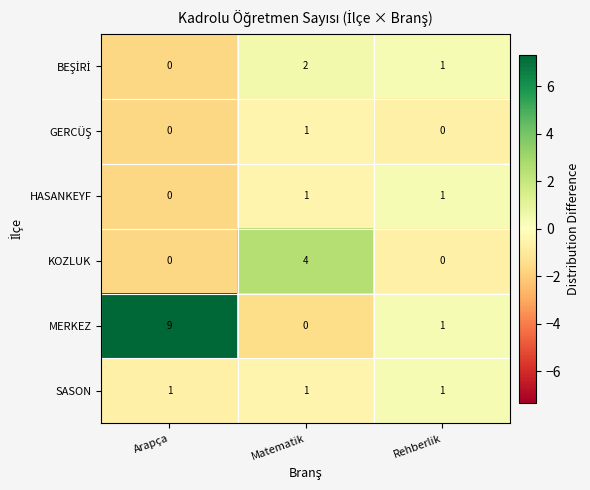

Count the number of categories in the chart.

3